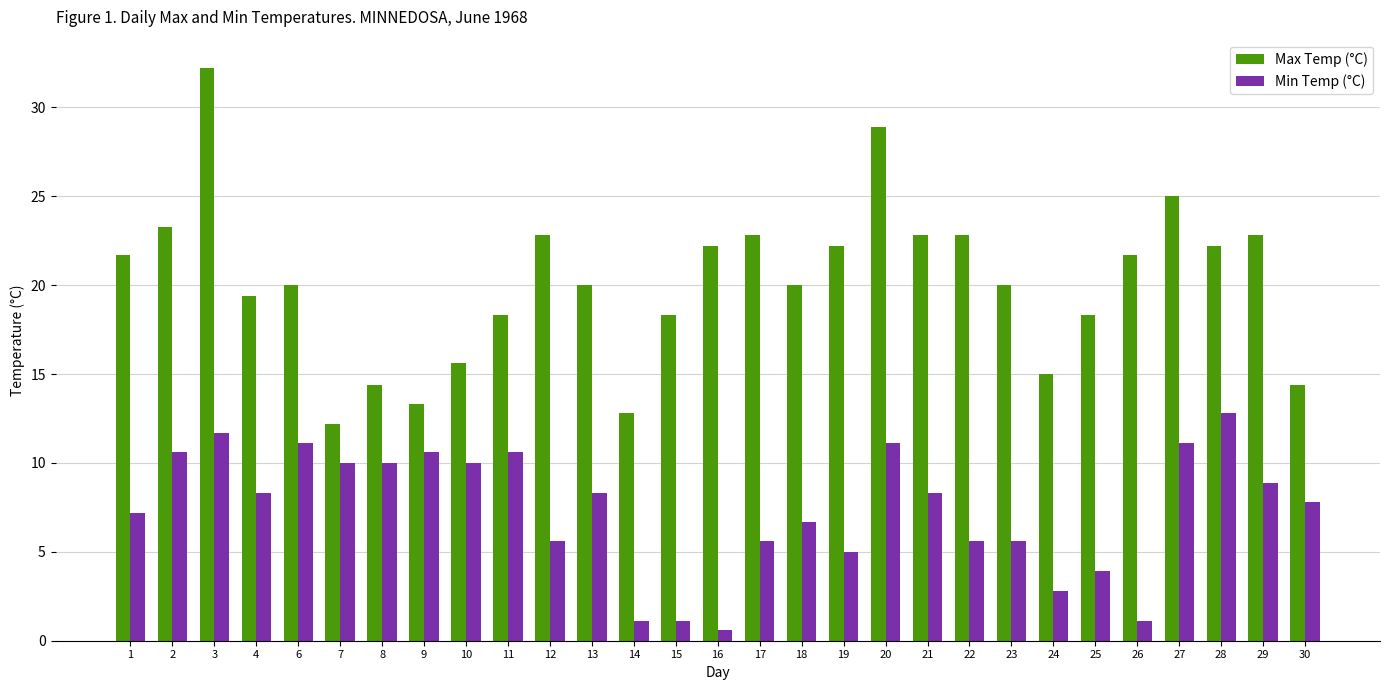

Rank the series by their maximum value, from lowest to highest.

Min Temp (°C), Max Temp (°C)